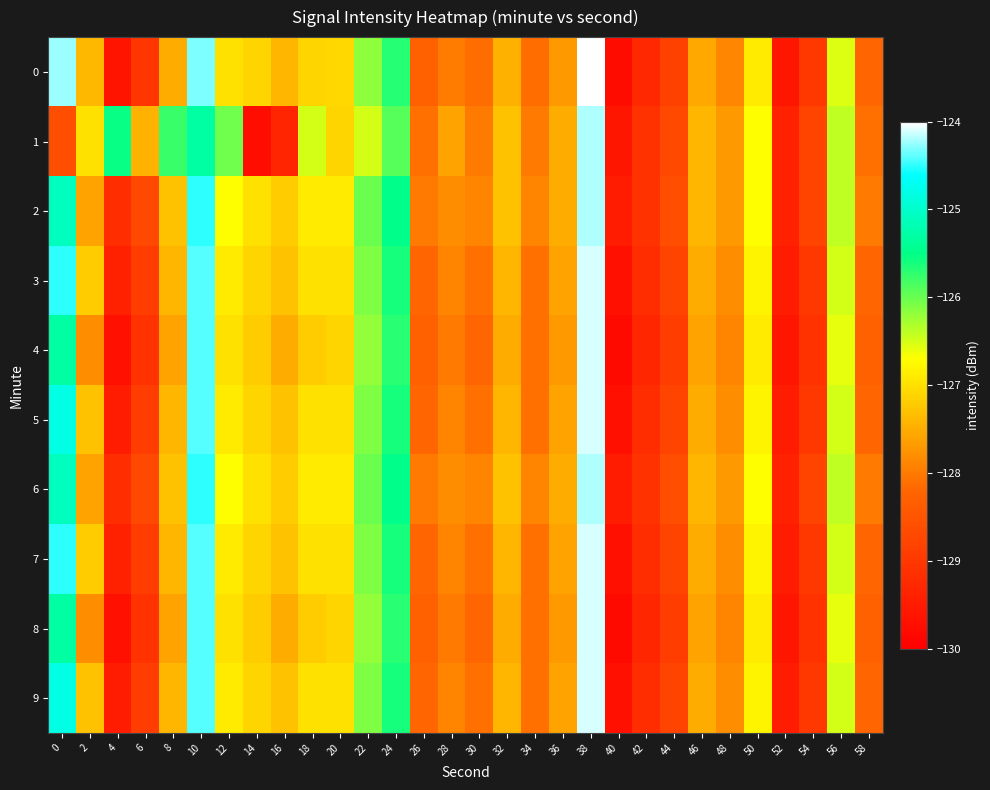

Reading right to left, what are all the values shown in this chart?

0: 58=-128.2	56=-126.5	54=-129.0	52=-129.6	50=-126.9	48=-127.9	46=-127.5	44=-128.8	42=-129.3	40=-129.8	38=-124.0	36=-127.7	34=-128.1	32=-127.4	30=-128.1	28=-128.0	26=-128.3	24=-125.7	22=-126.2	20=-127.1	18=-127.1	16=-127.4	14=-127.1	12=-127.0	10=-124.3	8=-127.5	6=-129.0	4=-129.6	2=-127.4	0=-124.3
1: 58=-128.1	56=-126.4	54=-128.8	52=-129.4	50=-126.7	48=-127.7	46=-127.4	44=-128.7	42=-129.1	40=-129.6	38=-124.2	36=-127.5	34=-128.0	32=-127.3	30=-128.0	28=-127.6	26=-128.1	24=-125.9	22=-126.5	20=-127.1	18=-126.5	16=-129.3	14=-129.8	12=-126.0	10=-125.3	8=-125.8	6=-127.4	4=-125.5	2=-127.0	0=-128.6
2: 58=-128.0	56=-126.4	54=-128.8	52=-129.4	50=-126.7	48=-127.7	46=-127.4	44=-128.6	42=-129.1	40=-129.5	38=-124.2	36=-127.5	34=-127.9	32=-127.3	30=-127.9	28=-127.8	26=-128.0	24=-125.5	22=-126.0	20=-126.9	18=-126.9	16=-127.2	14=-127.0	12=-126.7	10=-124.5	8=-127.3	6=-128.7	4=-129.2	2=-127.6	0=-125.1
3: 58=-128.2	56=-126.5	54=-129.0	52=-129.5	50=-126.8	48=-127.8	46=-127.5	44=-128.8	42=-129.2	40=-129.7	38=-124.1	36=-127.6	34=-128.1	32=-127.4	30=-128.1	28=-127.9	26=-128.2	24=-125.6	22=-126.1	20=-127.0	18=-127.0	16=-127.3	14=-127.1	12=-126.9	10=-124.4	8=-127.4	6=-128.9	4=-129.4	2=-127.2	0=-124.5
4: 58=-128.3	56=-126.6	54=-129.1	52=-129.6	50=-126.9	48=-127.9	46=-127.6	44=-128.9	42=-129.3	40=-129.8	38=-124.1	36=-127.7	34=-128.1	32=-127.5	30=-128.2	28=-128.0	26=-128.3	24=-125.7	22=-126.2	20=-127.1	18=-127.2	16=-127.5	14=-127.2	12=-127.0	10=-124.4	8=-127.6	6=-129.1	4=-129.7	2=-127.8	0=-125.3
5: 58=-128.2	56=-126.5	54=-129.0	52=-129.5	50=-126.8	48=-127.8	46=-127.5	44=-128.8	42=-129.2	40=-129.7	38=-124.1	36=-127.6	34=-128.1	32=-127.4	30=-128.1	28=-127.9	26=-128.2	24=-125.6	22=-126.1	20=-127.0	18=-127.0	16=-127.3	14=-127.1	12=-126.9	10=-124.4	8=-127.4	6=-128.9	4=-129.5	2=-127.3	0=-124.8
6: 58=-128.0	56=-126.4	54=-128.8	52=-129.4	50=-126.7	48=-127.7	46=-127.4	44=-128.6	42=-129.1	40=-129.5	38=-124.2	36=-127.5	34=-127.9	32=-127.3	30=-127.9	28=-127.8	26=-128.0	24=-125.5	22=-126.0	20=-126.9	18=-126.9	16=-127.2	14=-127.0	12=-126.7	10=-124.5	8=-127.3	6=-128.7	4=-129.2	2=-127.6	0=-125.1
7: 58=-128.2	56=-126.5	54=-129.0	52=-129.5	50=-126.8	48=-127.8	46=-127.5	44=-128.8	42=-129.2	40=-129.7	38=-124.1	36=-127.6	34=-128.1	32=-127.4	30=-128.1	28=-127.9	26=-128.2	24=-125.6	22=-126.1	20=-127.0	18=-127.0	16=-127.3	14=-127.1	12=-126.9	10=-124.4	8=-127.4	6=-128.9	4=-129.4	2=-127.2	0=-124.5
8: 58=-128.3	56=-126.6	54=-129.1	52=-129.6	50=-126.9	48=-127.9	46=-127.6	44=-128.9	42=-129.3	40=-129.8	38=-124.1	36=-127.7	34=-128.1	32=-127.5	30=-128.2	28=-128.0	26=-128.3	24=-125.7	22=-126.2	20=-127.1	18=-127.2	16=-127.5	14=-127.2	12=-127.0	10=-124.4	8=-127.6	6=-129.1	4=-129.7	2=-127.8	0=-125.3
9: 58=-128.2	56=-126.5	54=-129.0	52=-129.5	50=-126.8	48=-127.8	46=-127.5	44=-128.8	42=-129.2	40=-129.7	38=-124.1	36=-127.6	34=-128.1	32=-127.4	30=-128.1	28=-127.9	26=-128.2	24=-125.6	22=-126.1	20=-127.0	18=-127.0	16=-127.3	14=-127.1	12=-126.9	10=-124.4	8=-127.4	6=-128.9	4=-129.5	2=-127.3	0=-124.8